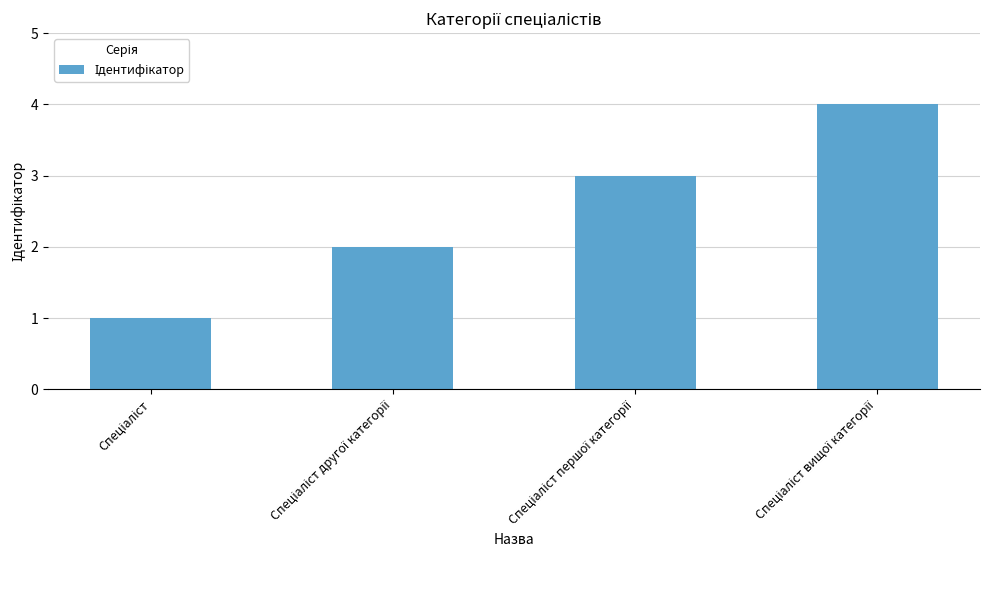

How many bars are there in total?

4